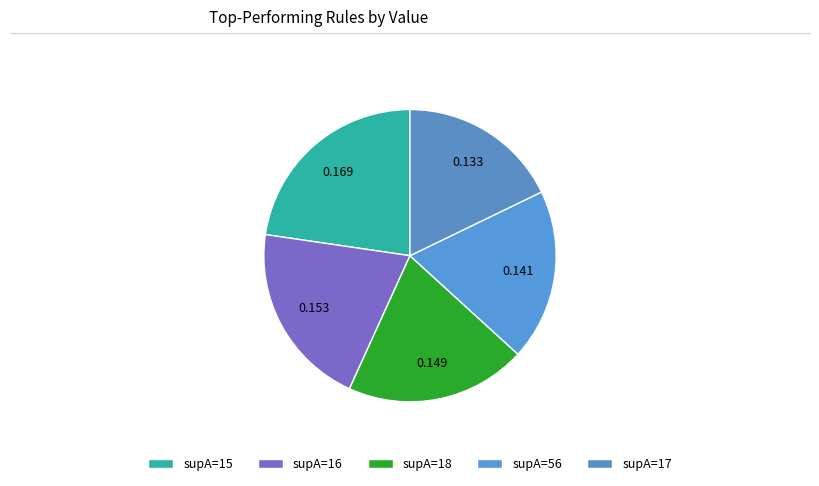

Which slice is the largest?

supA=15